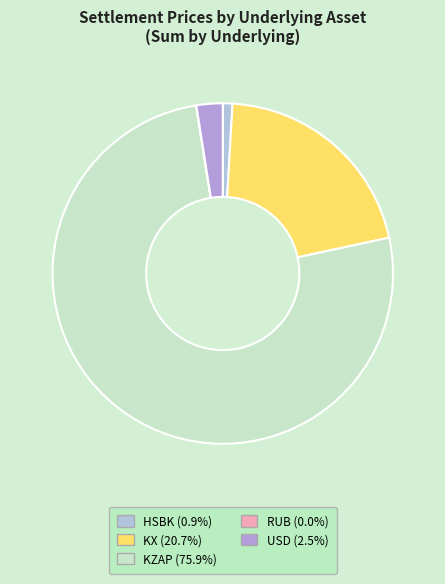

Combined, do KX and HSBK account for over 50%?

No